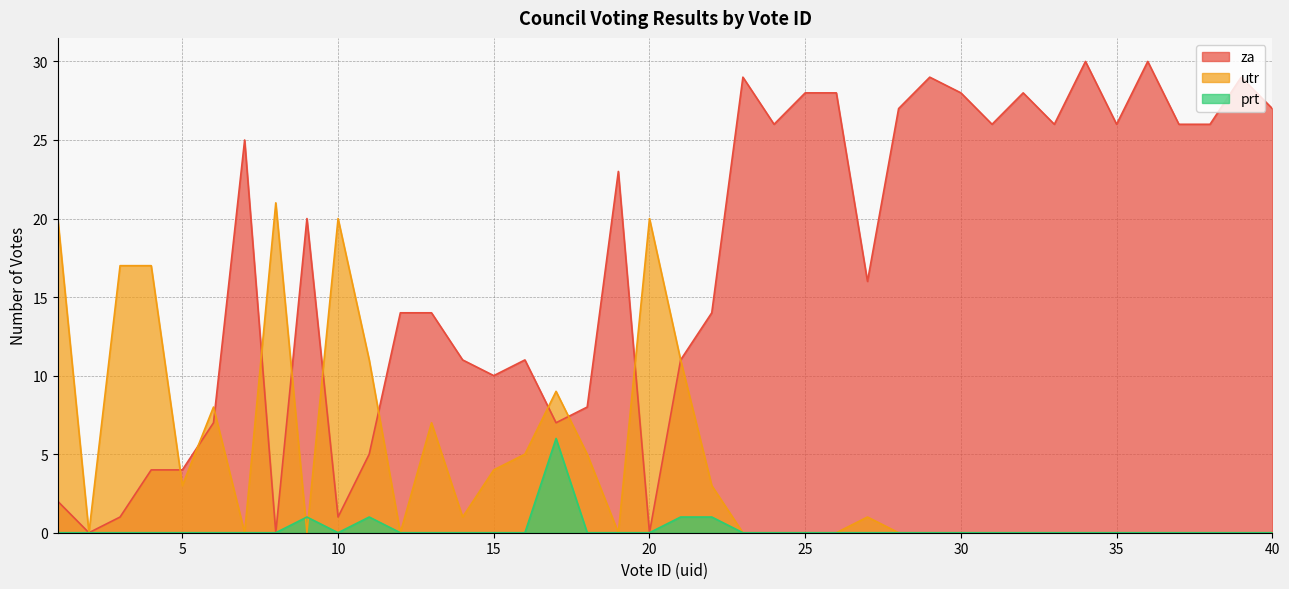

What is the sum of the za values at 23 and 1?

31